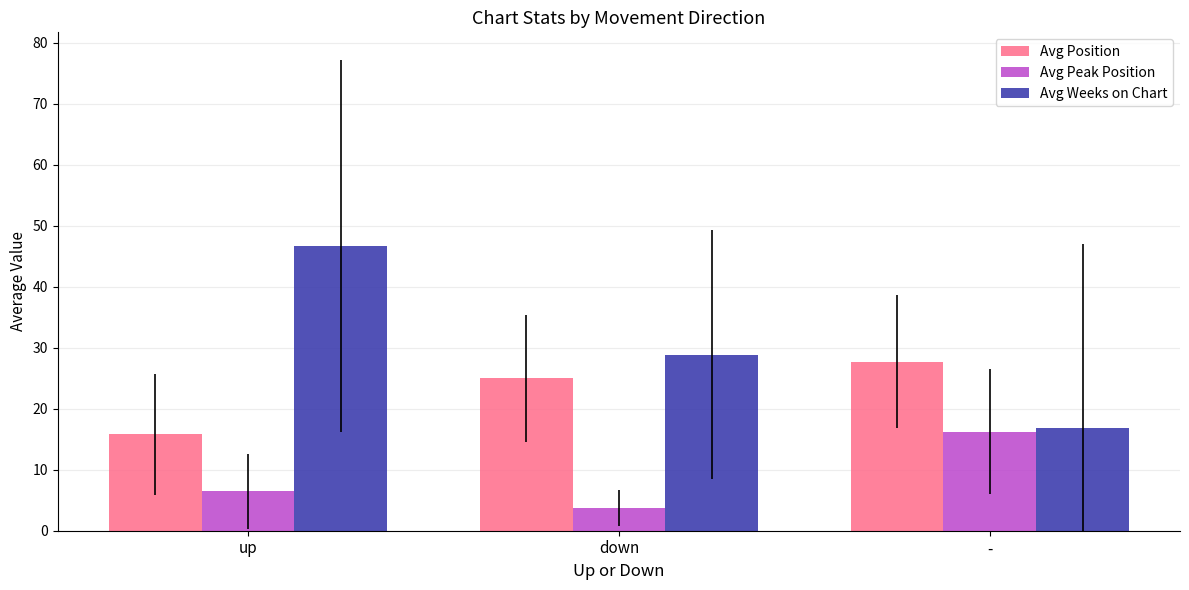

The Avg Weeks on Chart series shows 11.3 at up. True or false?

False